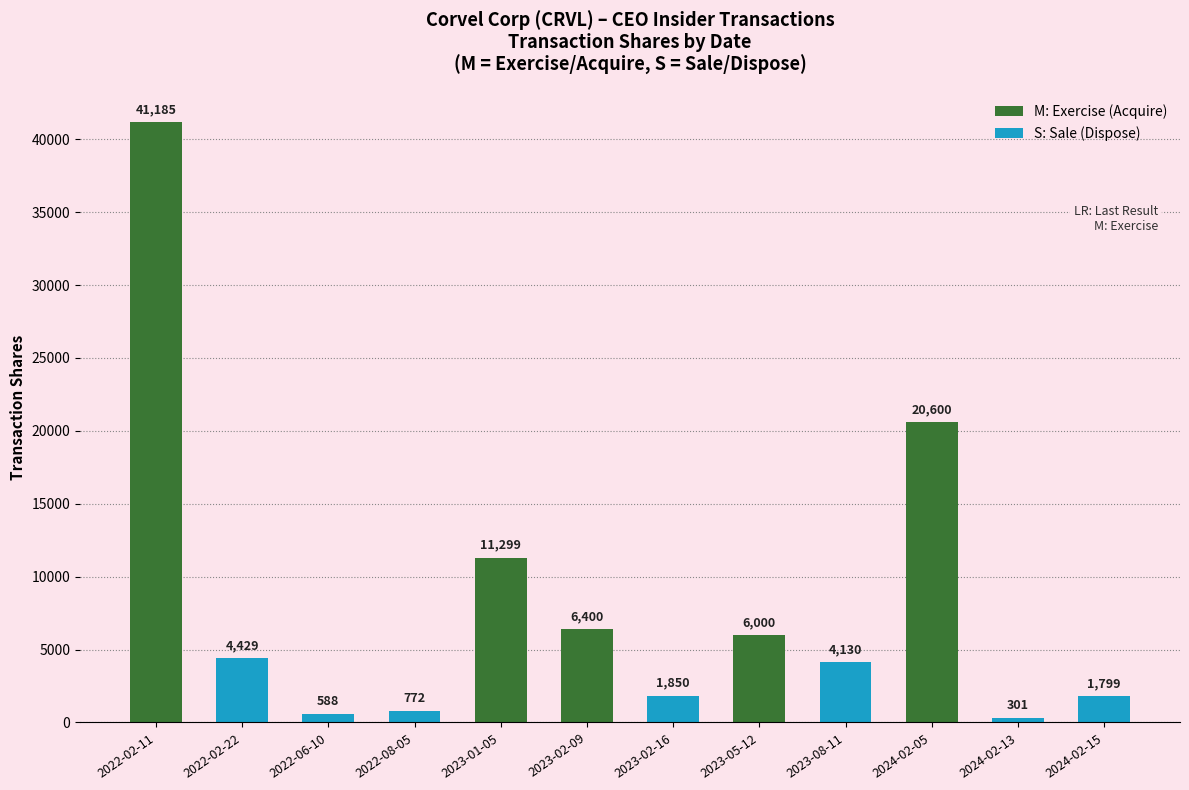

List the labels in order of value, largest first.

2022-02-11, 2024-02-05, 2023-01-05, 2023-02-09, 2023-05-12, 2022-02-22, 2023-08-11, 2023-02-16, 2024-02-15, 2022-08-05, 2022-06-10, 2024-02-13